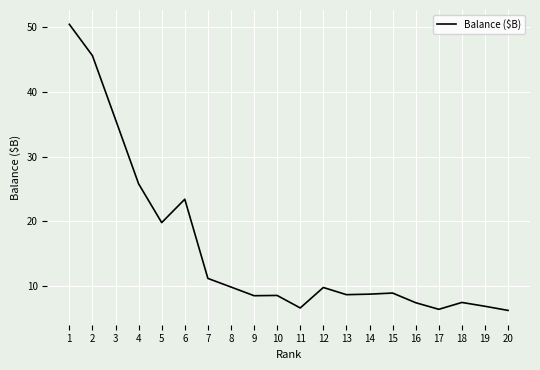

Approximately how many times larger is the value at 17 compared to 1?

0.1